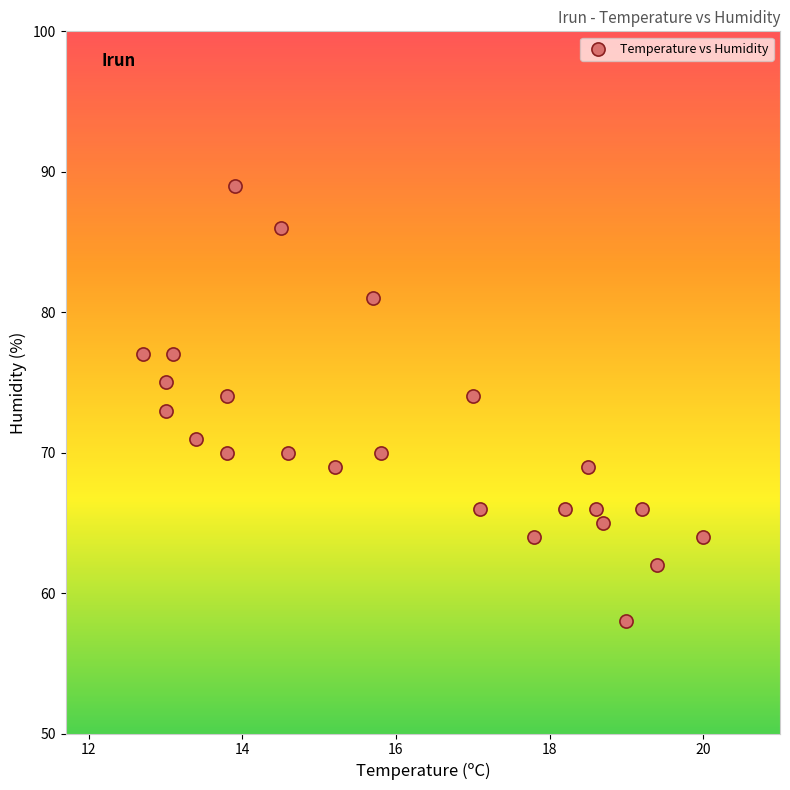

What is the range of Y values (max minus min)?

31